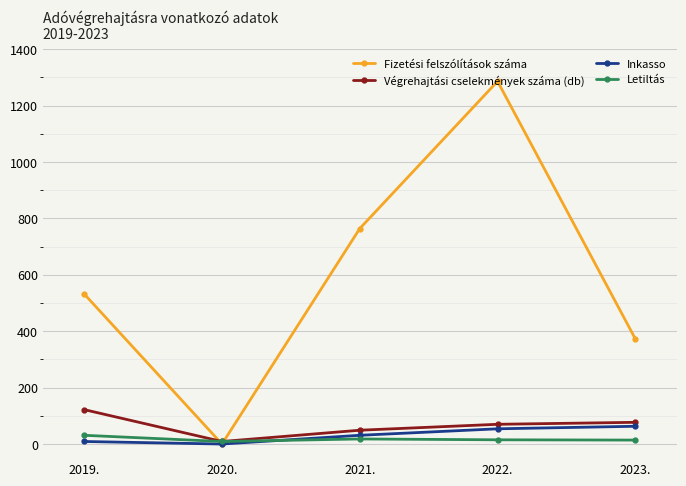

Where do Fizetési felszólítások száma and Végrehajtási cselekmények száma (db) first cross each other?

2019. and 2020.